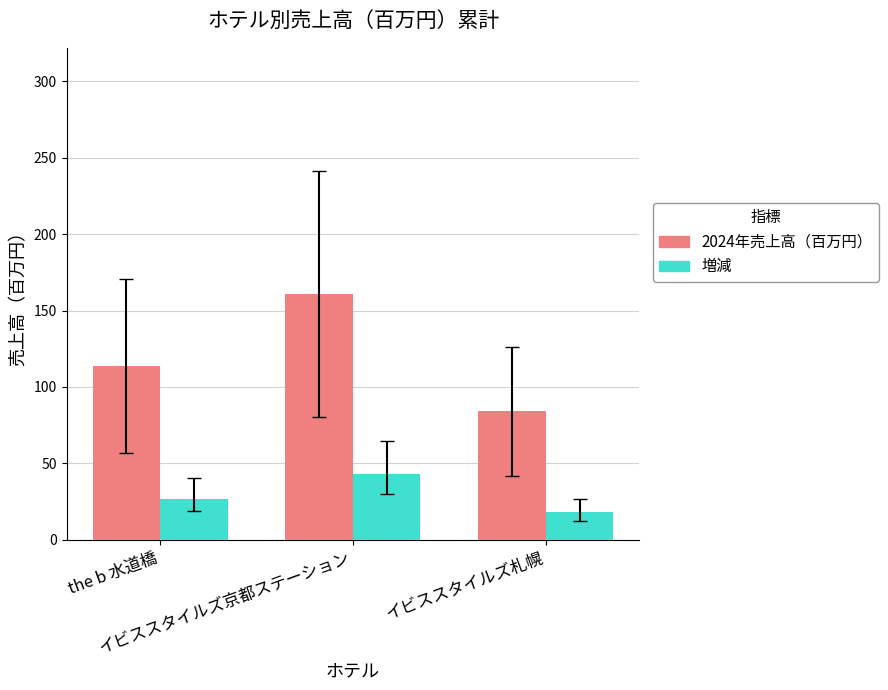

True or false: 増減 has a value of 44 at the b 水道橋.

False